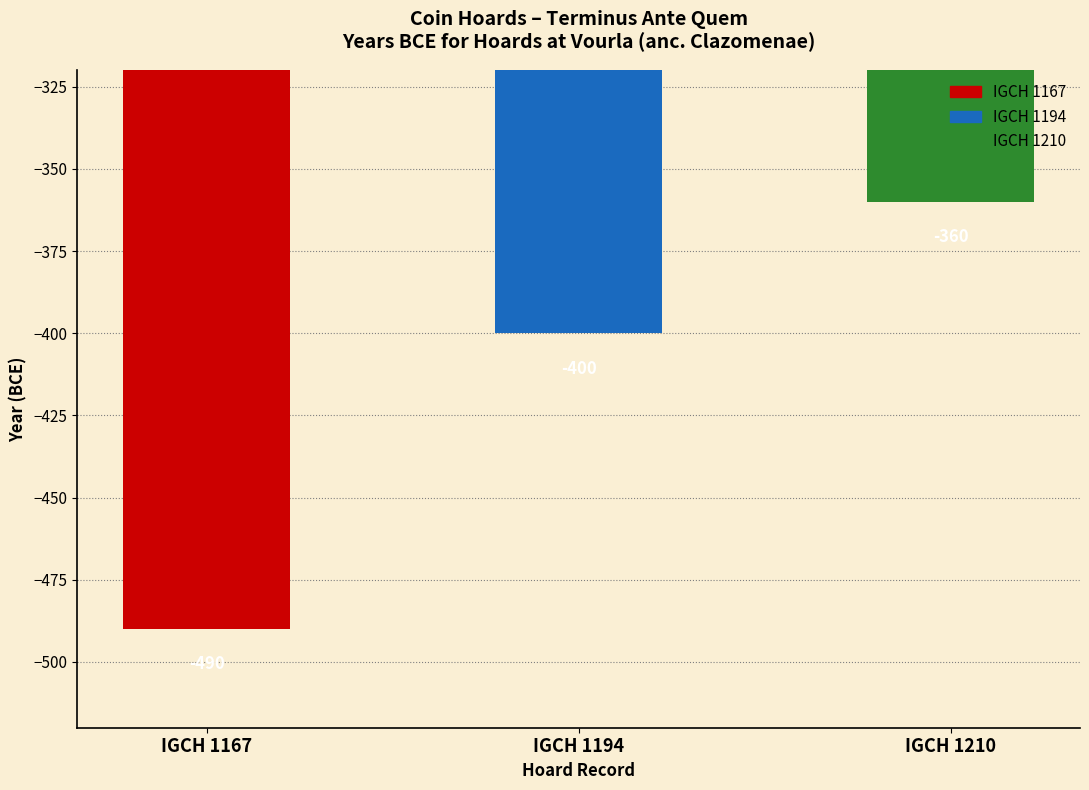

What is the sum of the values at IGCH 1210 and IGCH 1194?

-760